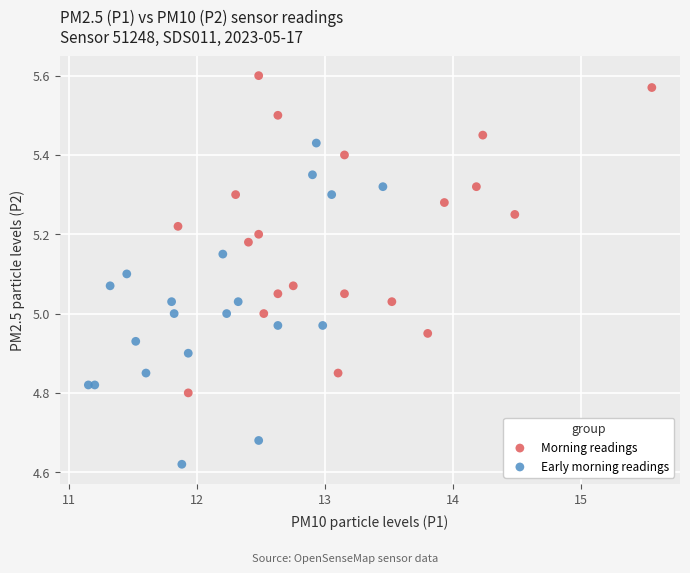

Which series reaches the minimum Y coordinate?

Early morning readings